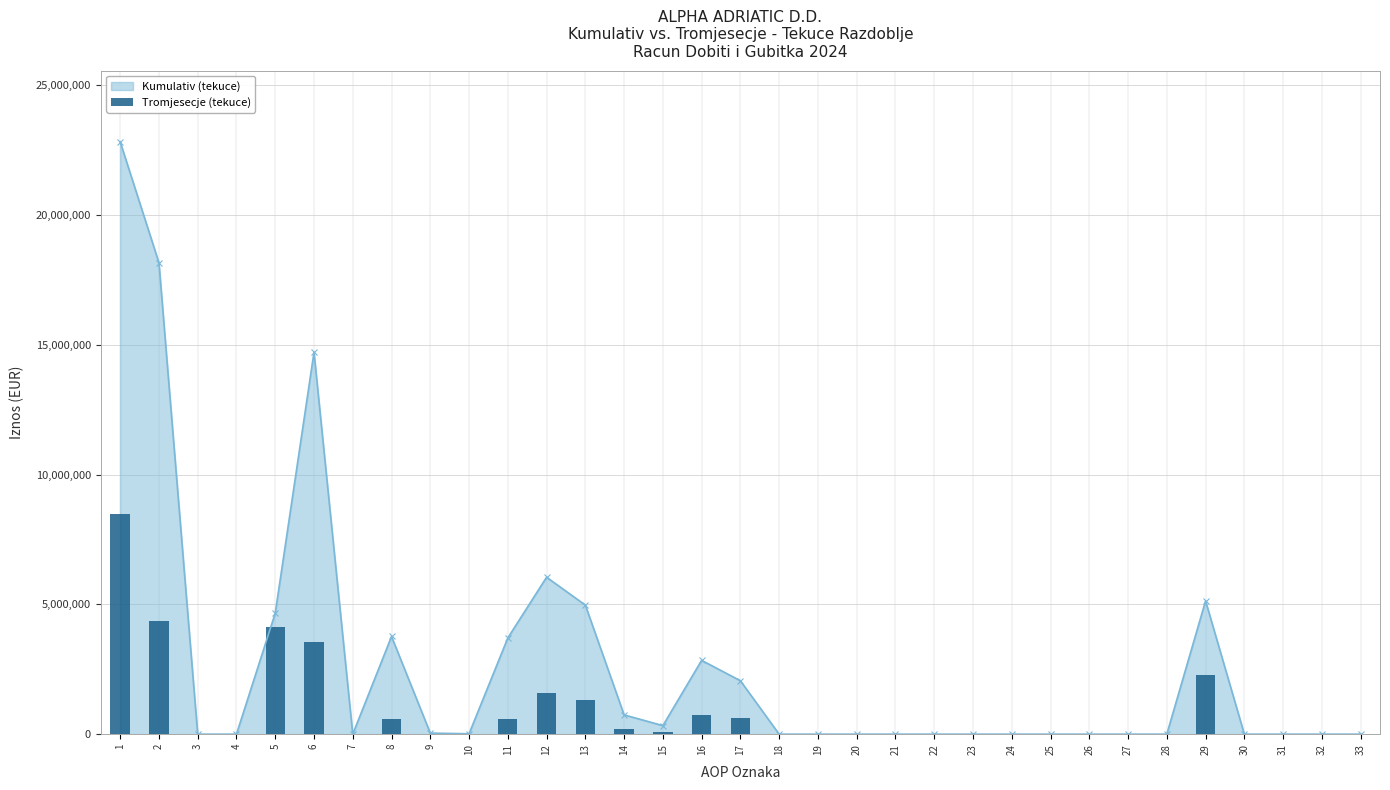

At which category does Kumulativ (tekuce) reach its first local peak?

6